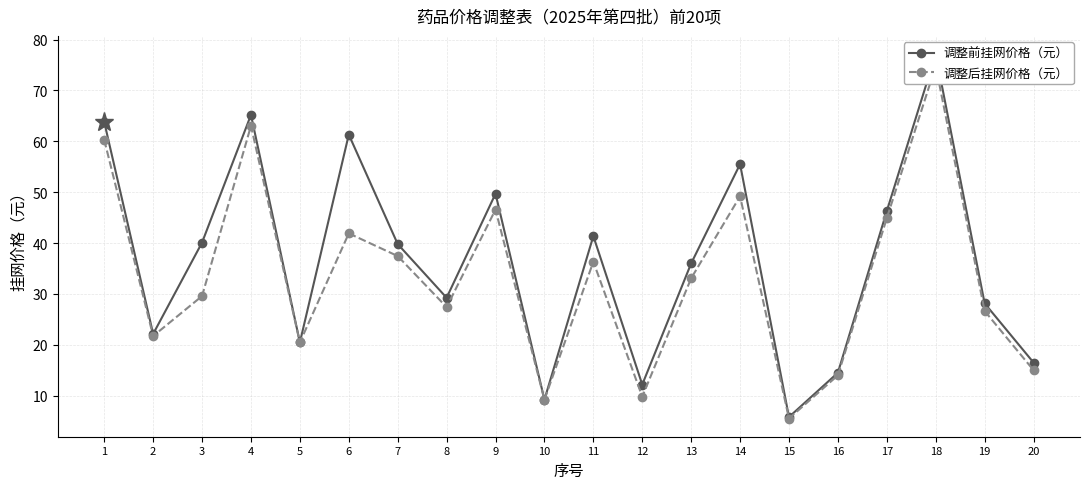

True or false: 调整前挂网价格（元） has a value of 52.6 at 3.

False